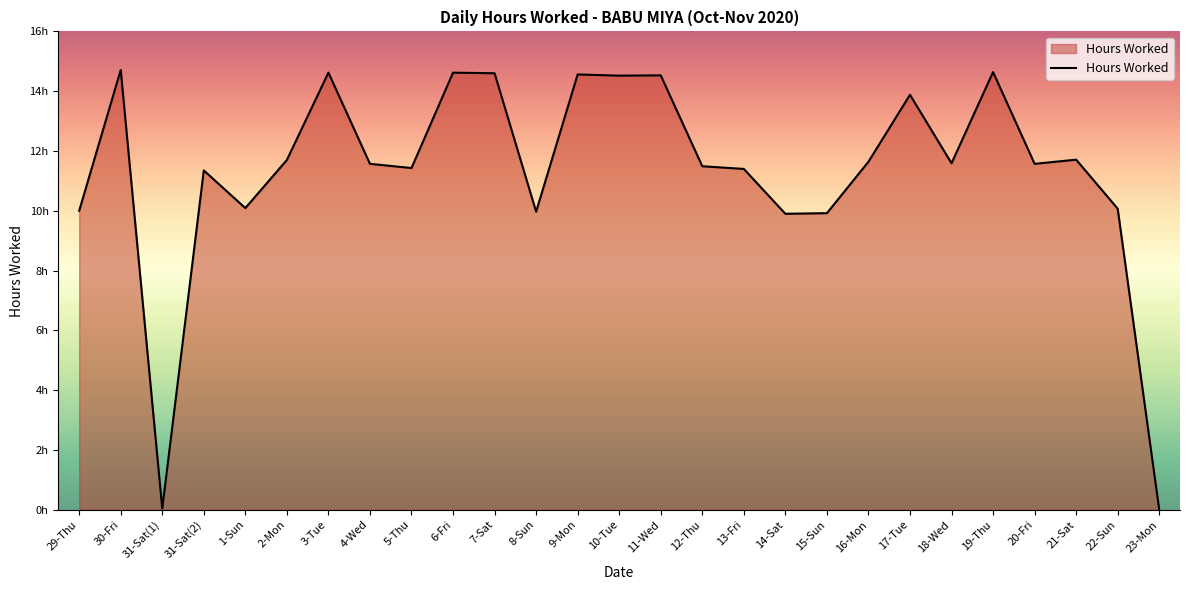

Does the chart have visible grid lines?

No